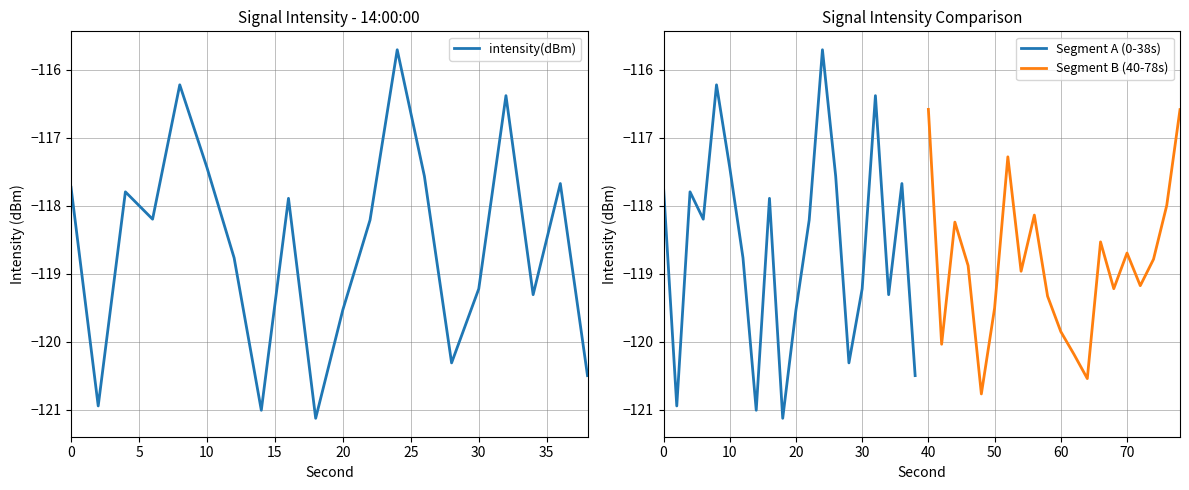

List the labels in order of Segment A (0-38s) value, smallest first.

9, 35, 5, 19, 14, 10, 17, 15, 30, 11, 15, 40, 10, 0, 18, 13, 25, 16, 20, 12